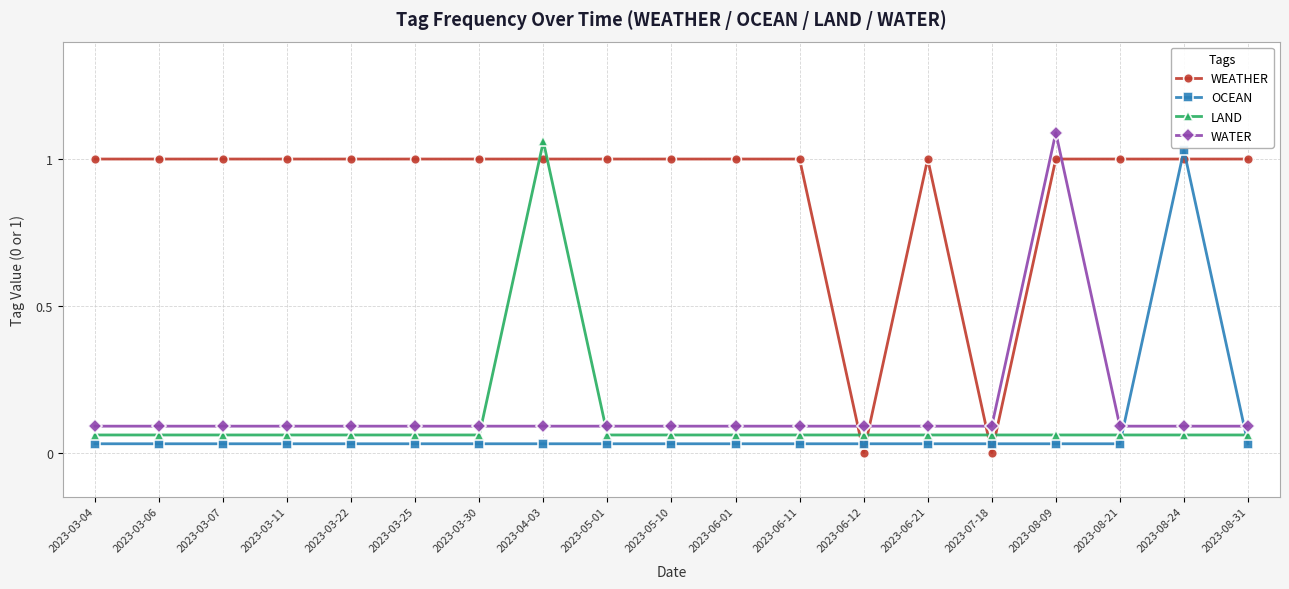

What is the average value of the WEATHER series?

0.9